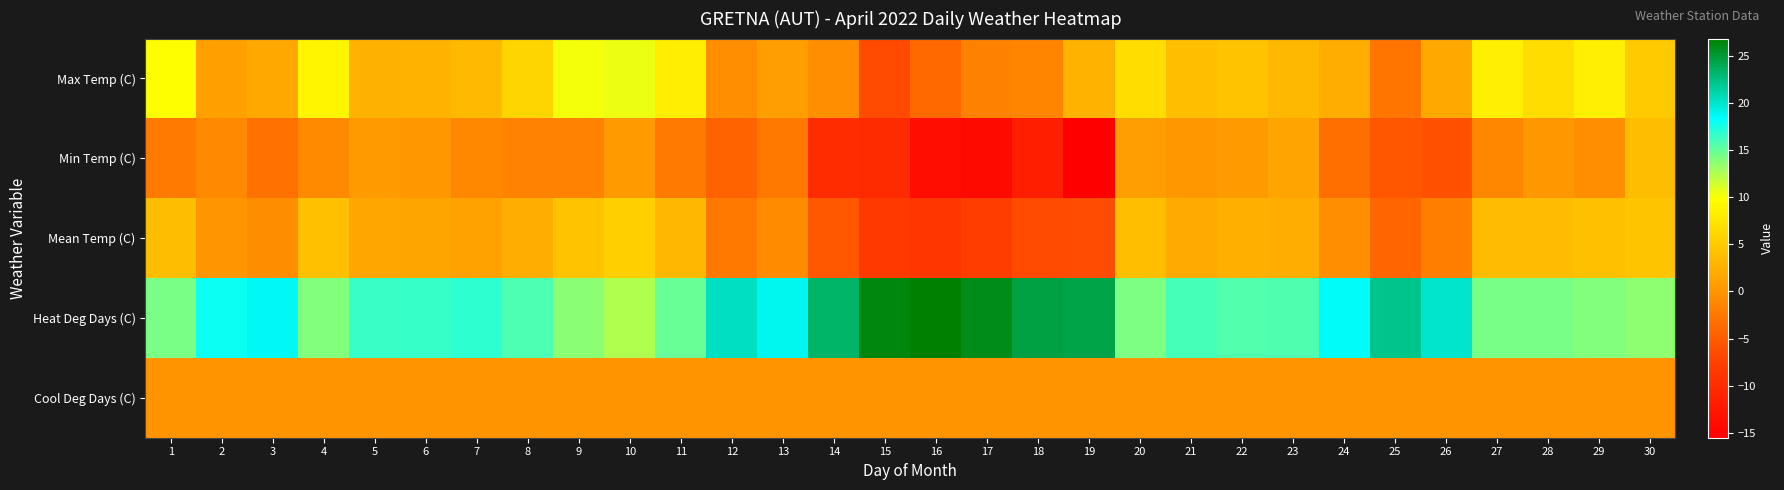

How many categories are shown in the chart?

30